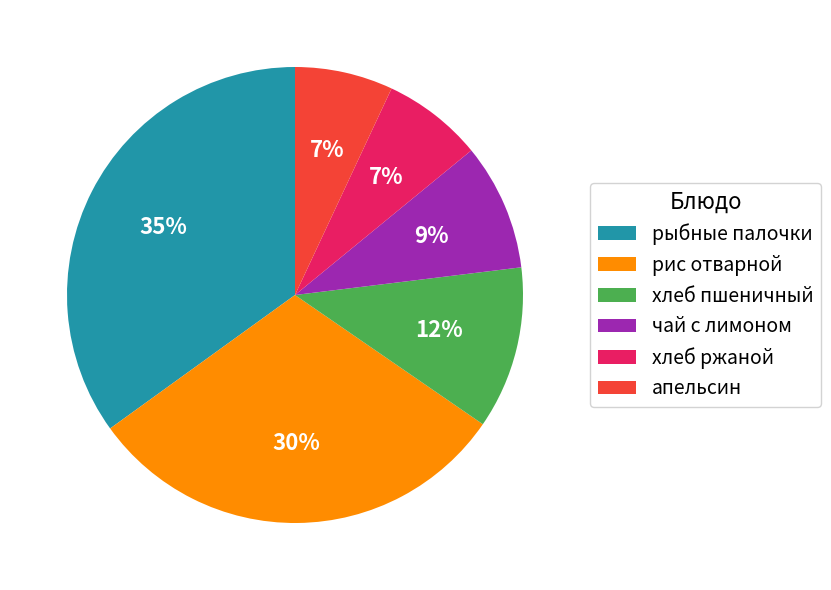

Is the sum of хлеб пшеничный and чай с лимоном greater than half?

No